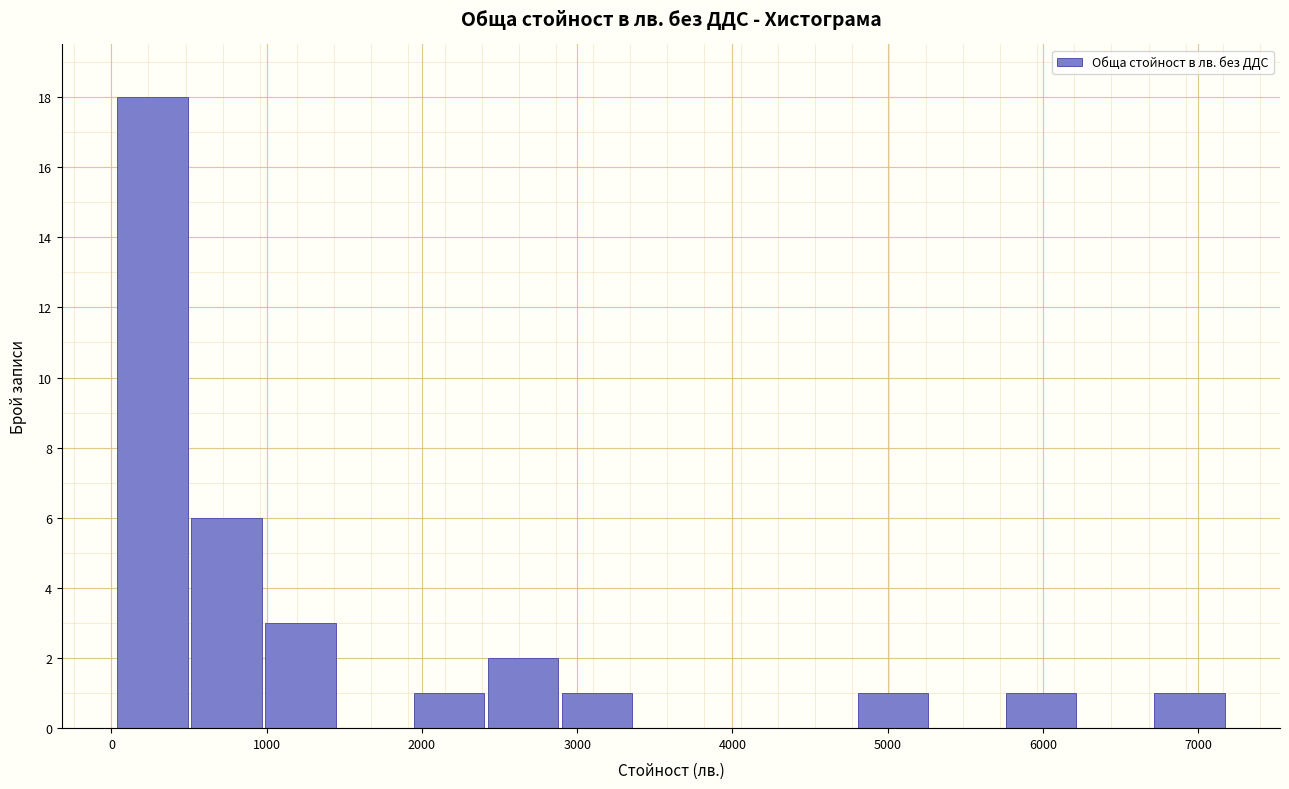

What is the height of the bar covering 500 to 1000 on the x-axis? Neither the bar edges nor the heights are printed on the chart, so give them approximately, as read against the axes.

6